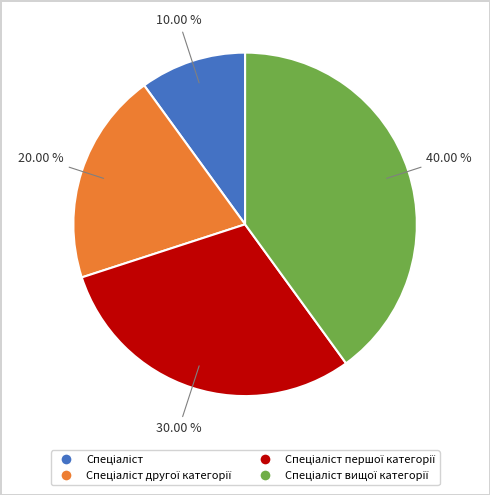

Does any single category account for the majority?

No